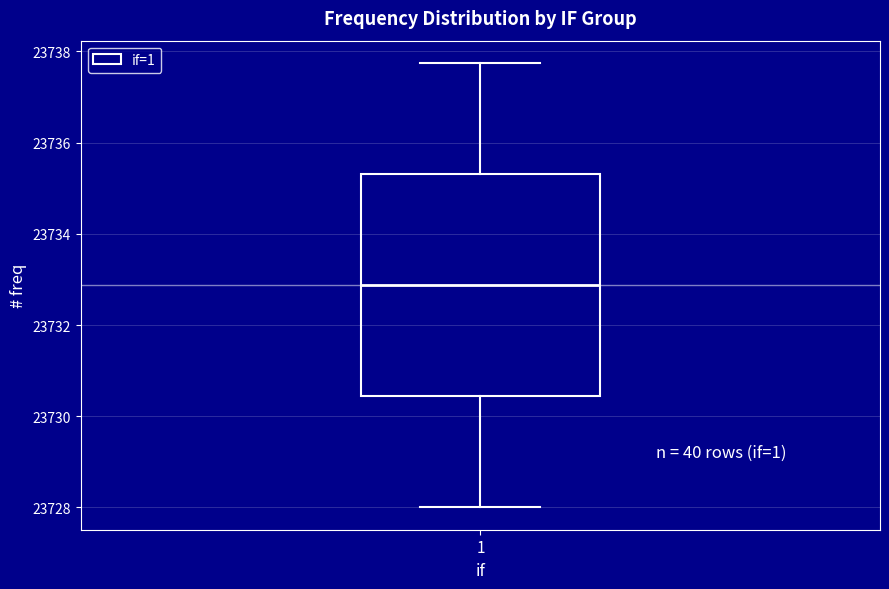

Read this box plot against the y-axis: the position of the median line, the range covered by the box, and the ends of both whiskers. The values are not printed on the chart, so give them approximately, as read against the axis.

median 23732.8, box 23730.4 to 23735.4, whiskers 23728.0 to 23737.8